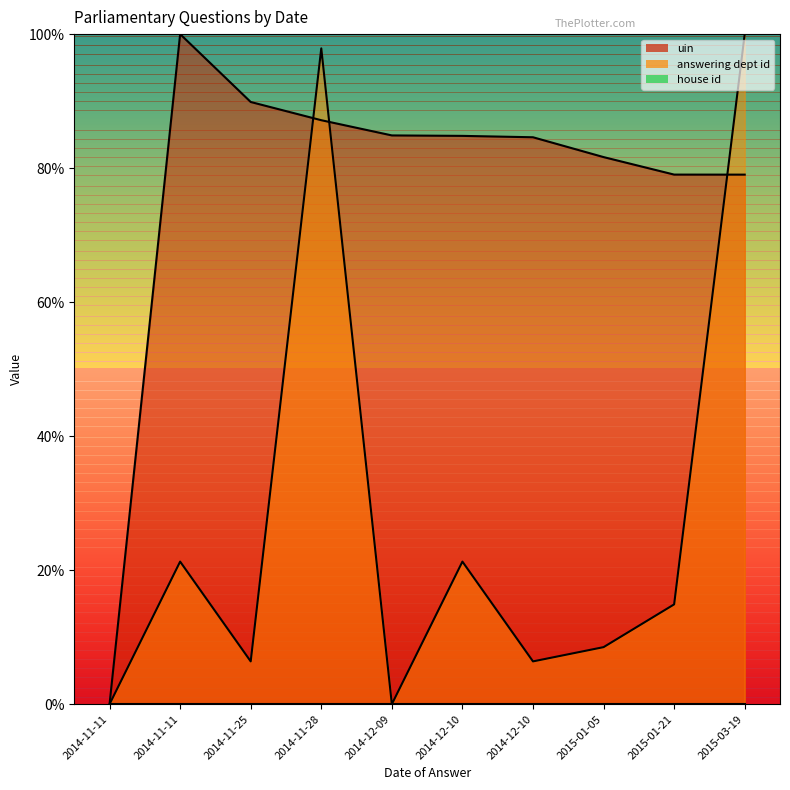

Read the uin value at 2015-01-21.

79.0